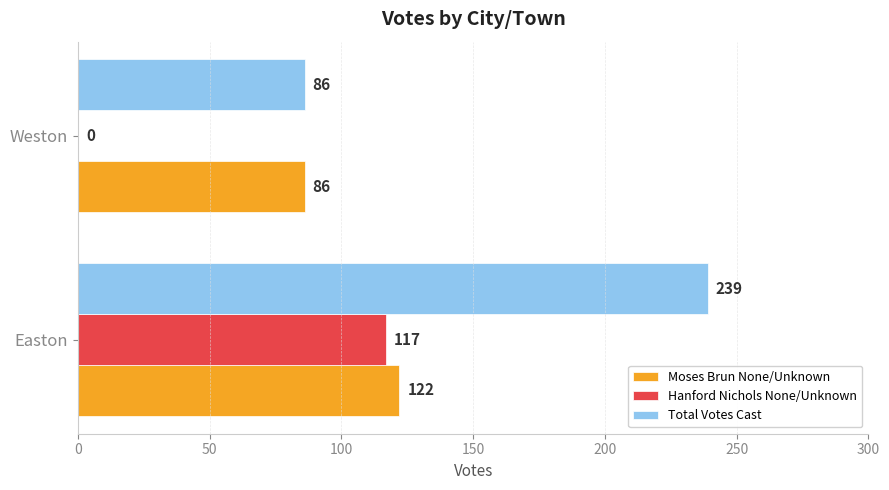

What is the highest value of the Moses Brun None/Unknown series?

122